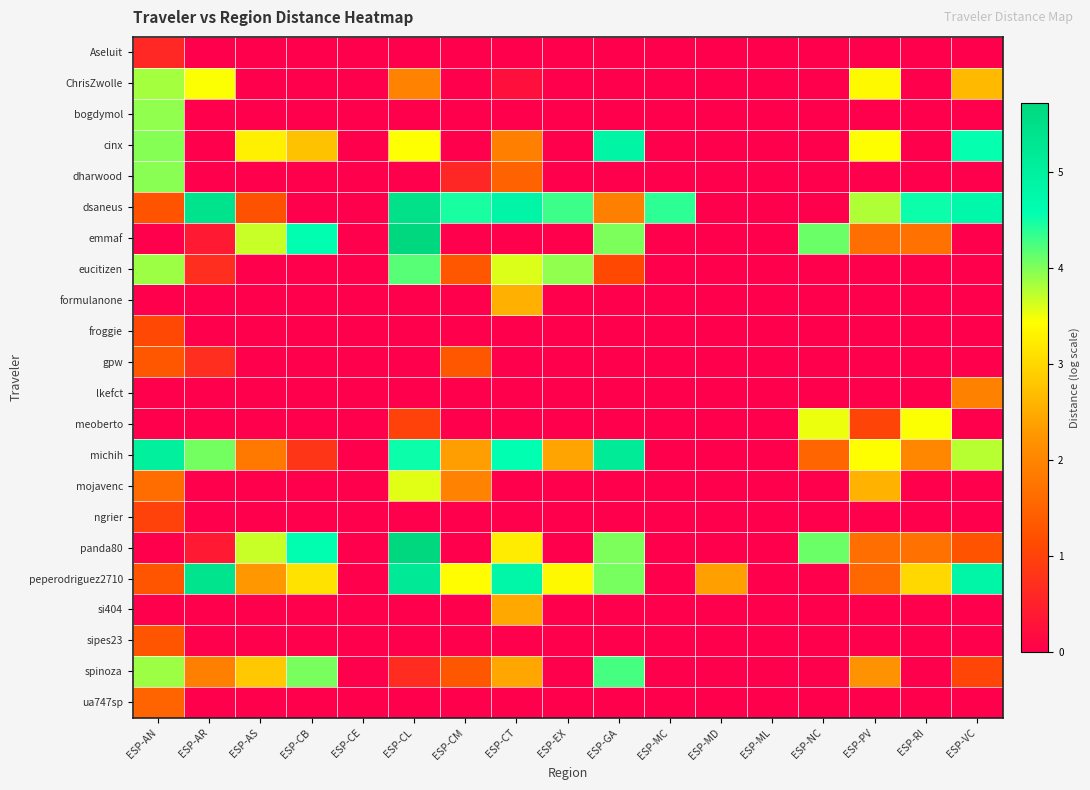

What is the difference between the highest and lowest values at ESP-AS?

3.7